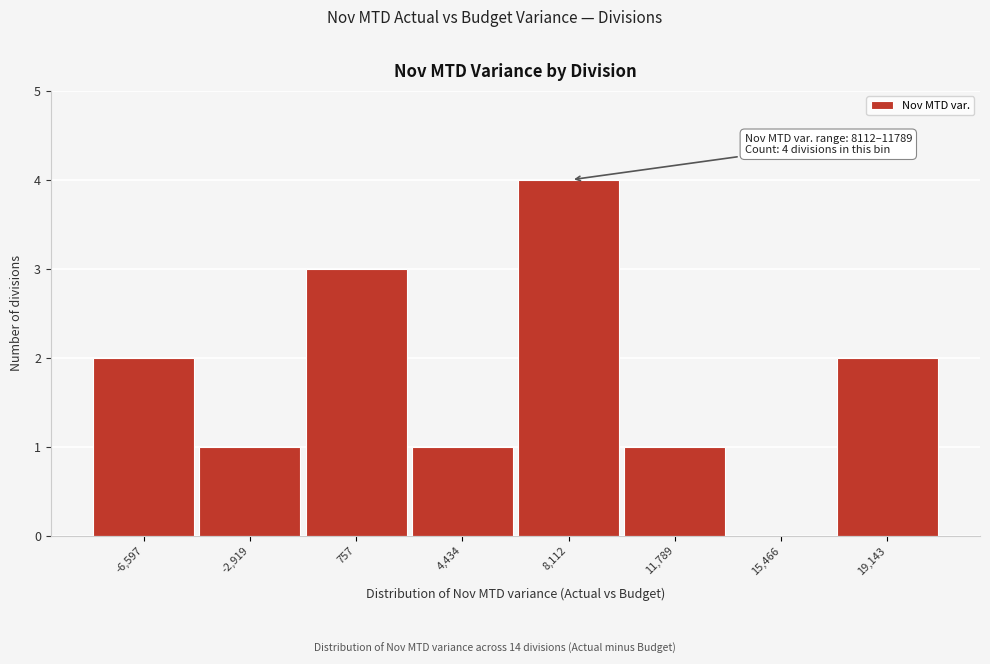

Reading left to right, list all the values displayed in this chart.

-6,597=2	-2,919=1	757=3	4,434=1	8,112=4	11,789=1	15,466=0	19,143=2